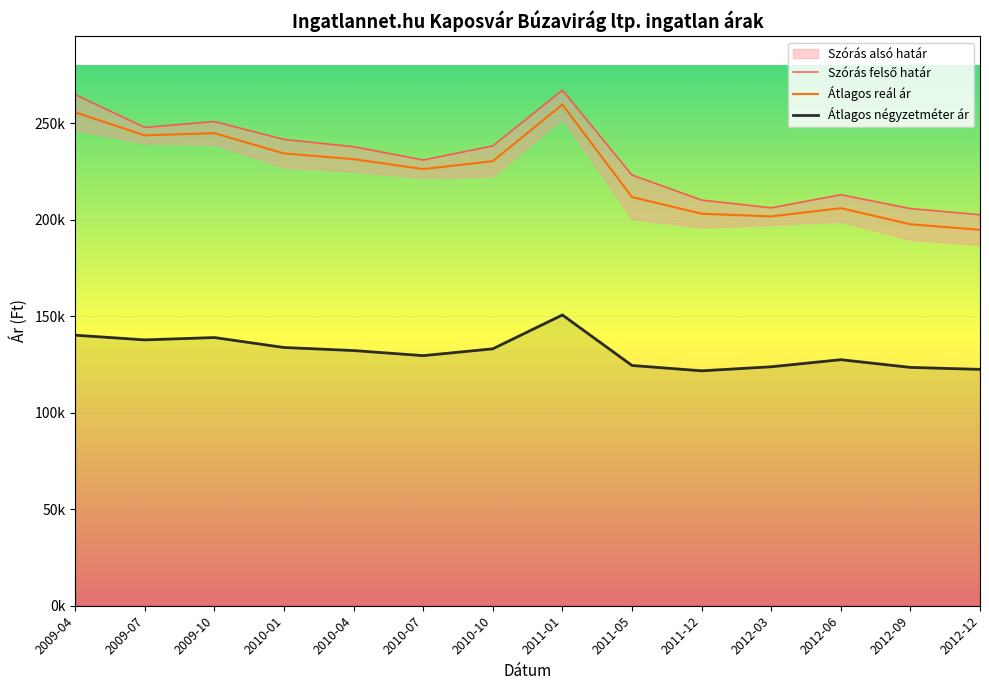

What is the difference between the Szórás felső határ values at 2010-07 and 2009-10?

19905